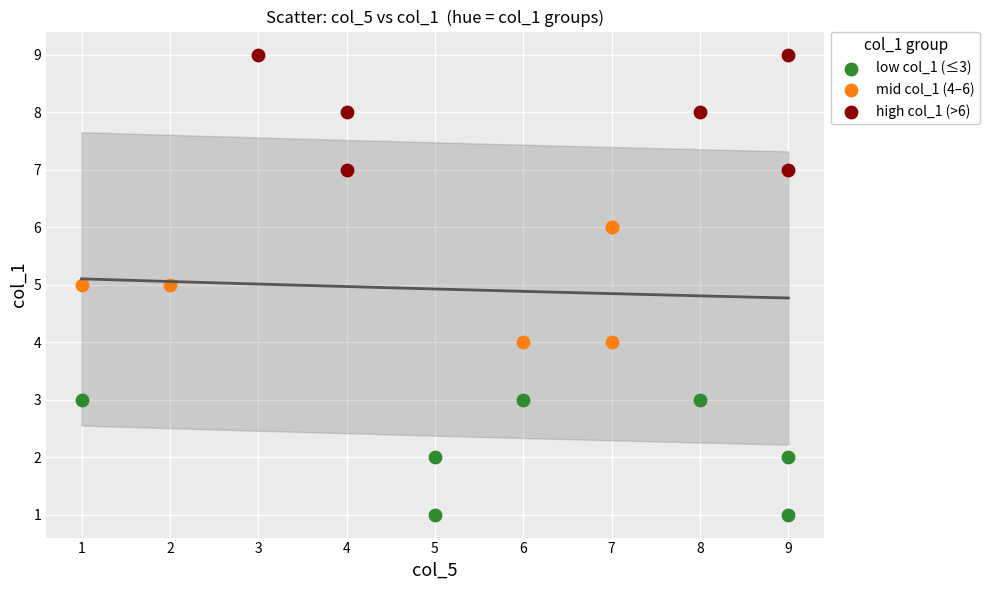

Which series contains the highest Y value?

high col_1 (>6)